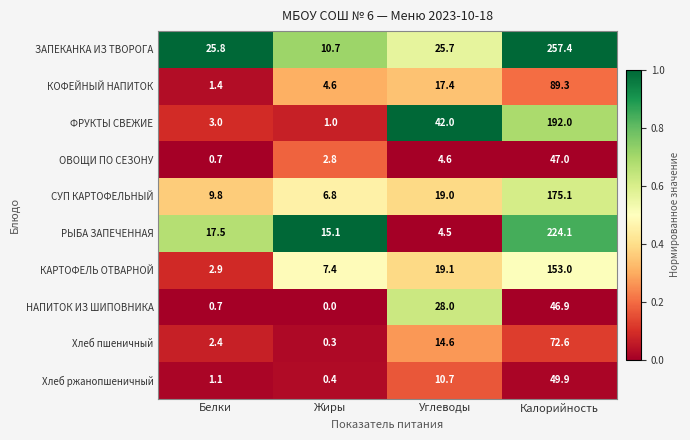

What is the spread (max minus min) of values at Углеводы?

37.5